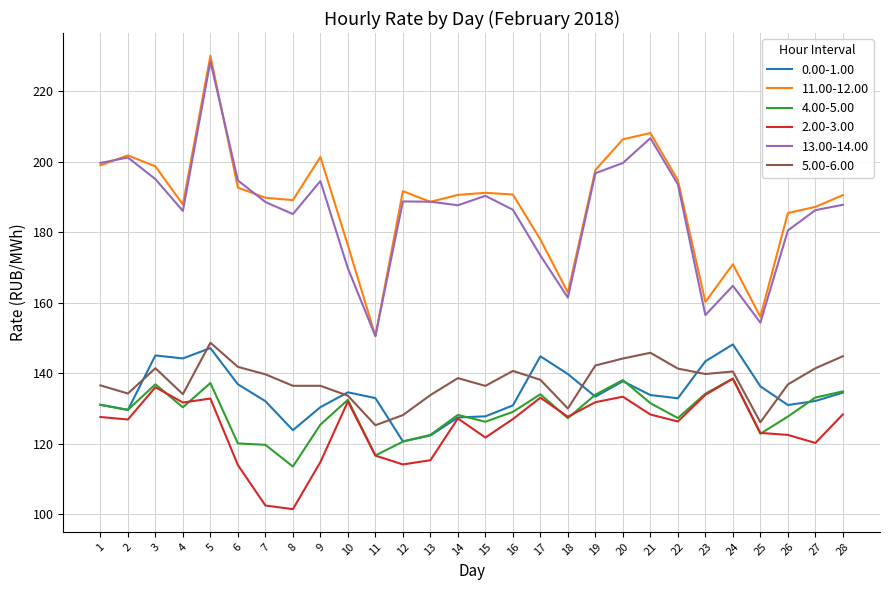

True or false: 5.00-6.00 and 13.00-14.00 intersect in this chart.

False